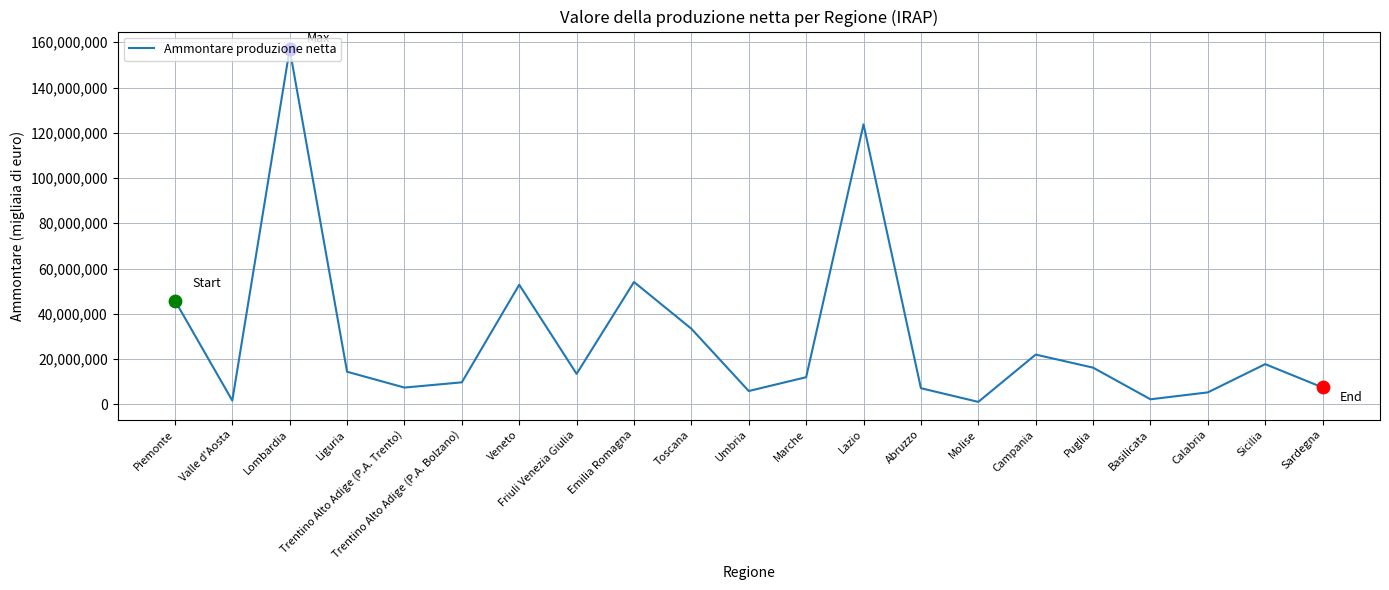

Which has a higher value, Molise or Emilia Romagna?

Emilia Romagna